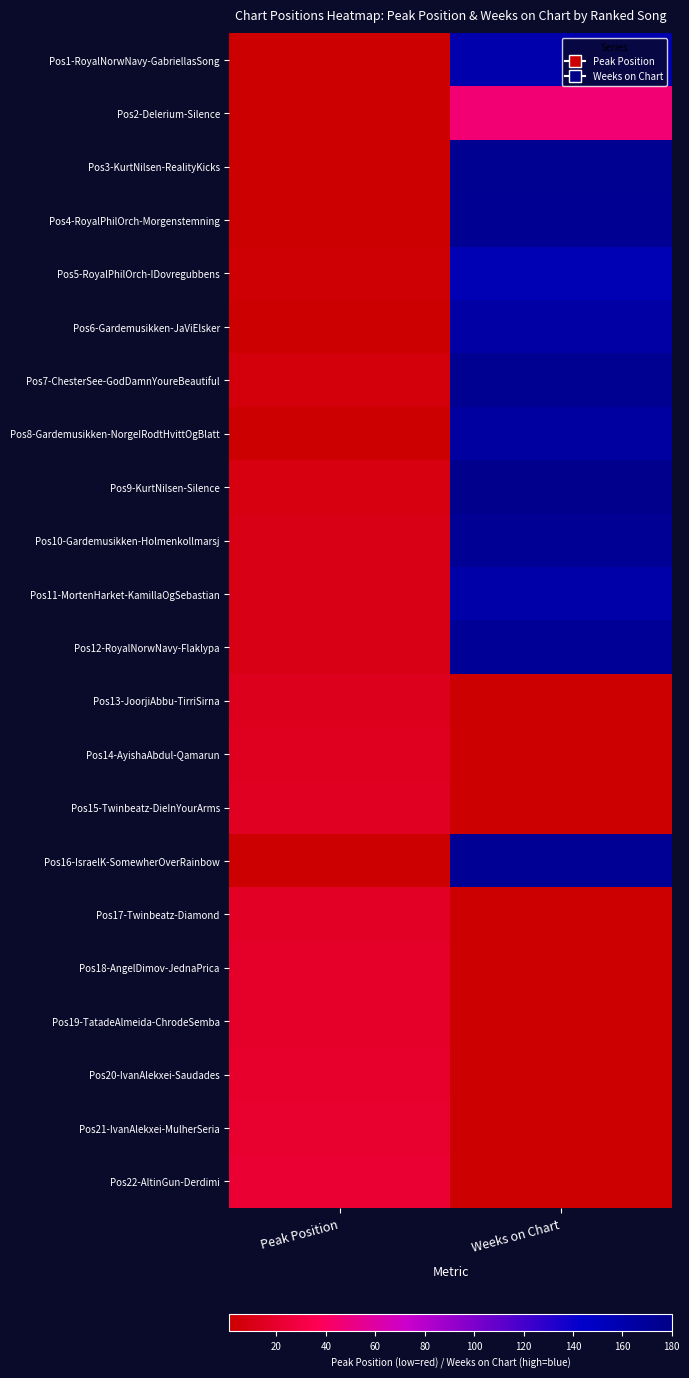

Reading left to right, list all the values displayed in this chart.

Pos1-RoyalNorwNavy-GabriellasSong: Peak Position=1	Weeks on Chart=160
Pos2-Delerium-Silence: Peak Position=2	Weeks on Chart=46
Pos3-KurtNilsen-RealityKicks: Peak Position=1	Weeks on Chart=175
Pos4-RoyalPhilOrch-Morgenstemning: Peak Position=1	Weeks on Chart=174
Pos5-RoyalPhilOrch-IDovregubbens: Peak Position=3	Weeks on Chart=156
Pos6-Gardemusikken-JaViElsker: Peak Position=2	Weeks on Chart=165
Pos7-ChesterSee-GodDamnYoureBeautiful: Peak Position=6	Weeks on Chart=175
Pos8-Gardemusikken-NorgeIRodtHvittOgBlatt: Peak Position=1	Weeks on Chart=167
Pos9-KurtNilsen-Silence: Peak Position=8	Weeks on Chart=177
Pos10-Gardemusikken-Holmenkollmarsj: Peak Position=10	Weeks on Chart=173
Pos11-MortenHarket-KamillaOgSebastian: Peak Position=10	Weeks on Chart=162
Pos12-RoyalNorwNavy-Flaklypa: Peak Position=10	Weeks on Chart=172
Pos13-JoorjiAbbu-TirriSirna: Peak Position=13	Weeks on Chart=1
Pos14-AyishaAbdul-Qamarun: Peak Position=14	Weeks on Chart=1
Pos15-Twinbeatz-DieInYourArms: Peak Position=15	Weeks on Chart=1
Pos16-IsraelK-SomewherOverRainbow: Peak Position=1	Weeks on Chart=173
Pos17-Twinbeatz-Diamond: Peak Position=17	Weeks on Chart=1
Pos18-AngelDimov-JednaPrica: Peak Position=18	Weeks on Chart=1
Pos19-TatadeAlmeida-ChrodeSemba: Peak Position=19	Weeks on Chart=1
Pos20-IvanAlekxei-Saudades: Peak Position=20	Weeks on Chart=1
Pos21-IvanAlekxei-MulherSeria: Peak Position=21	Weeks on Chart=1
Pos22-AltinGun-Derdimi: Peak Position=22	Weeks on Chart=1